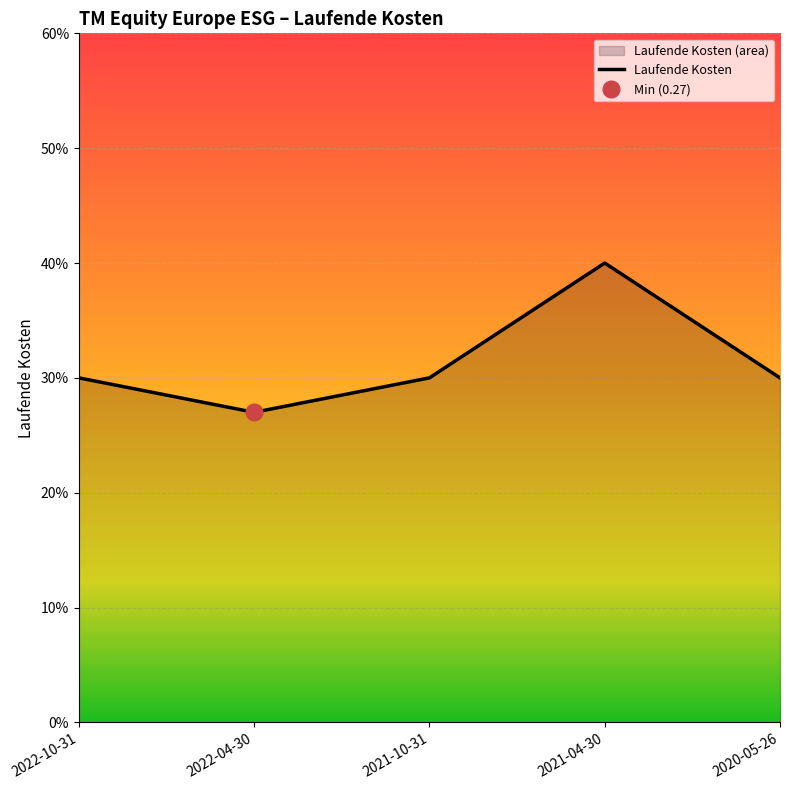

The value at 2022-10-31 is 0.1. True or false?

False